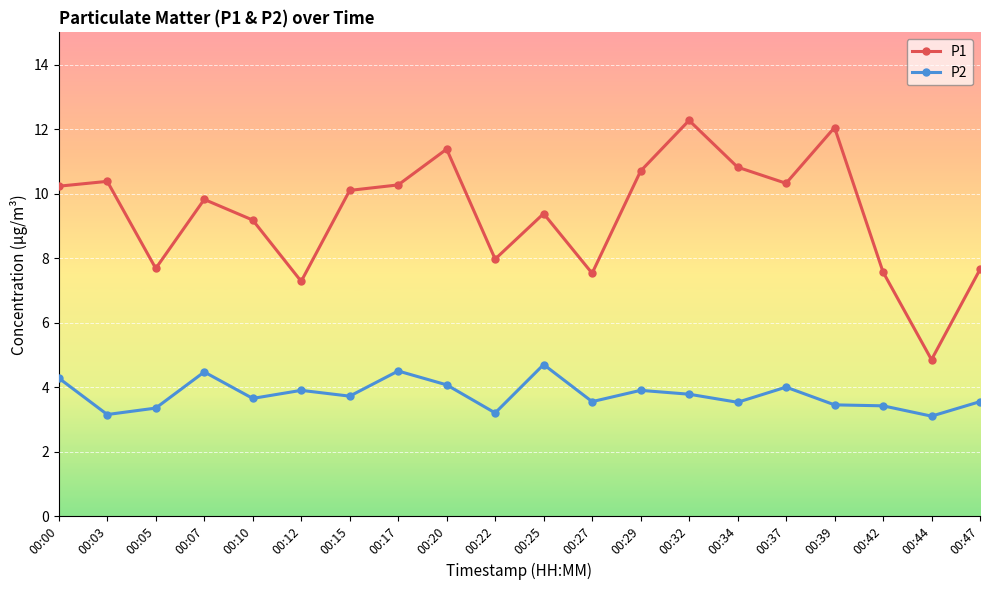

What is the value of the P2 point at the 9th from the left?

4.1